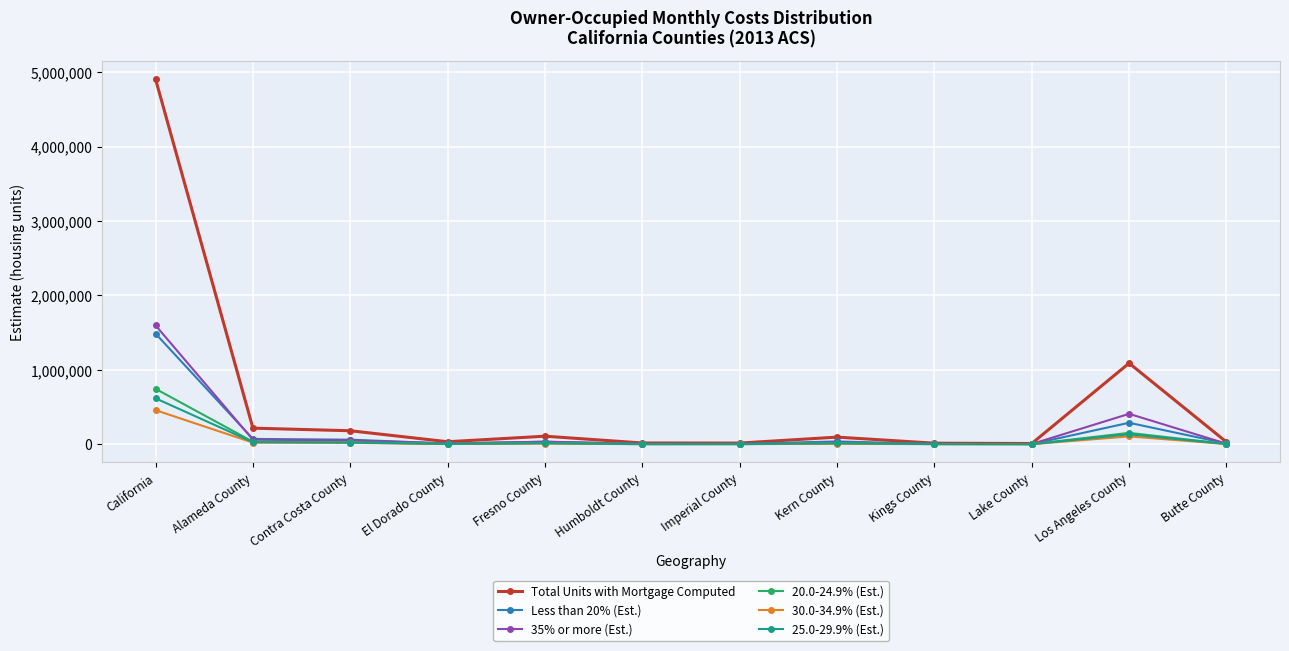

What is the difference between the maximum and second lowest values in the 35% or more (Est.) series?

1594380